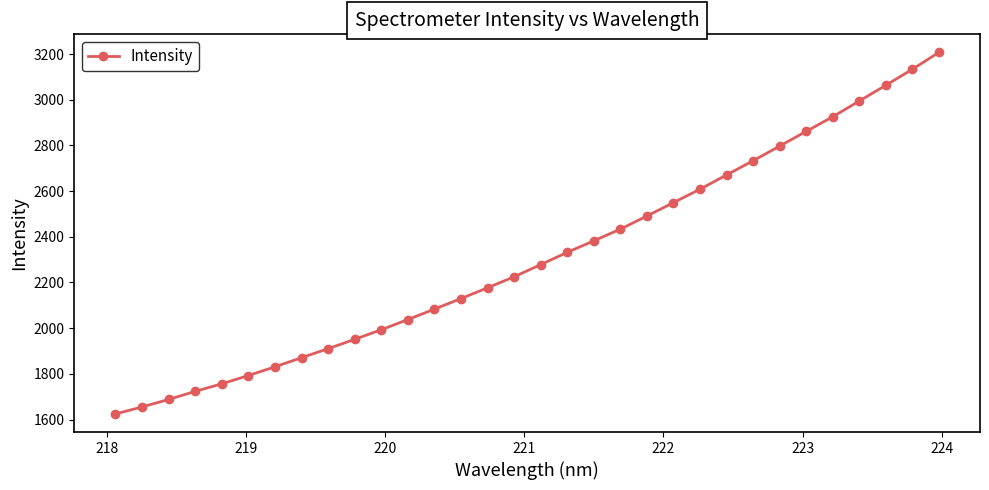

Reading left to right, list all the values displayed in this chart.

1624.4	1655.2	1687.8	1723.4	1756.4	1792.8	1830.9	1870.8	1910.2	1951.2	1993.2	2037.7	2083.4	2129.6	2176.8	2225.0	2278.4	2331.8	2382.6	2433.5	2491.1	2549.7	2608.5	2670.9	2733.0	2797.1	2861.5	2925.6	2994.4	3063.4	3133.3	3207.3